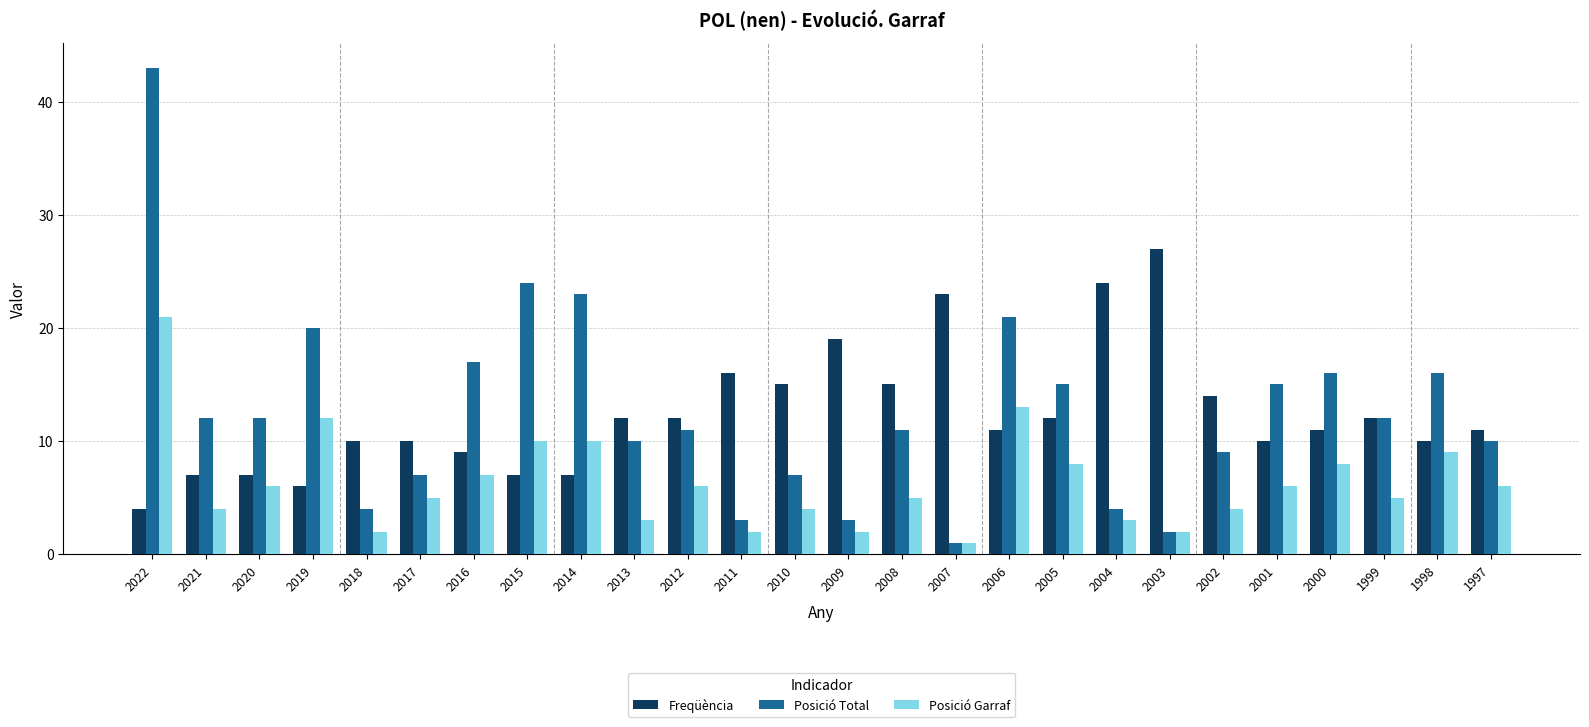

List the series in order of their peak value, highest first.

Posició Total, Freqüència, Posició Garraf